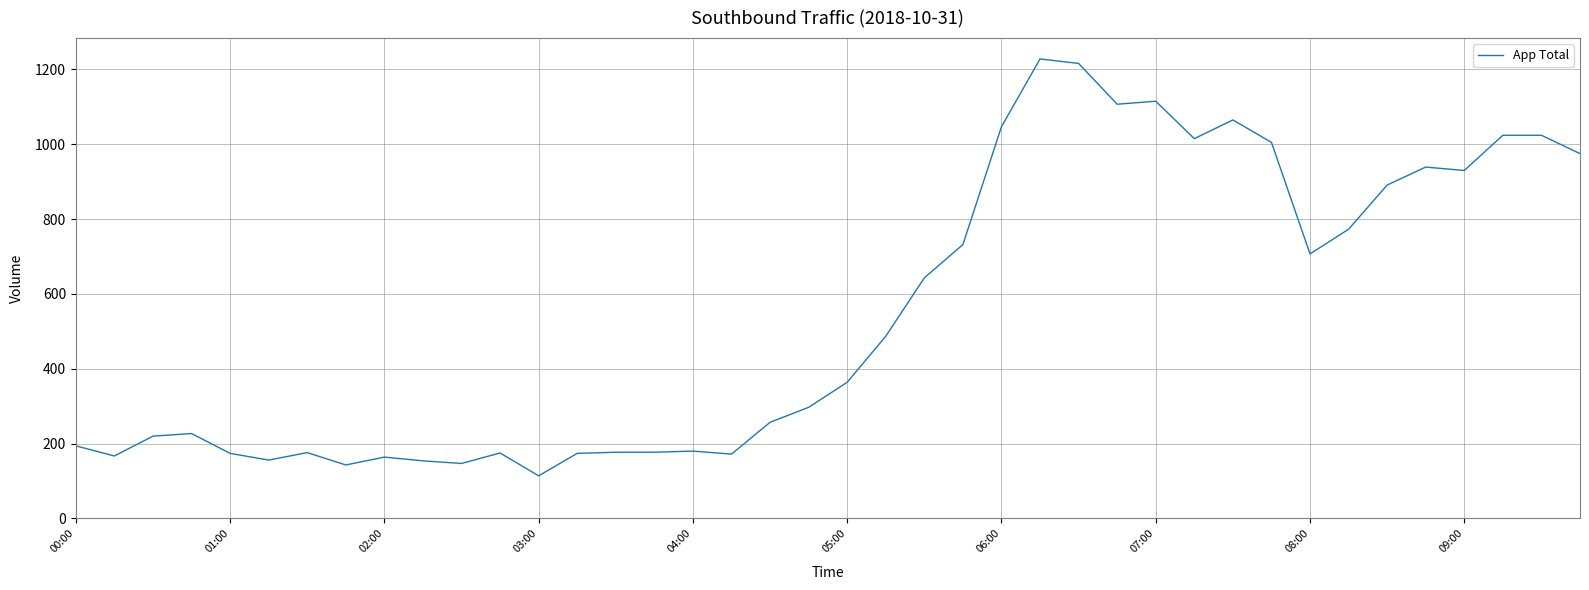

What is the minimum value shown in the chart?

114